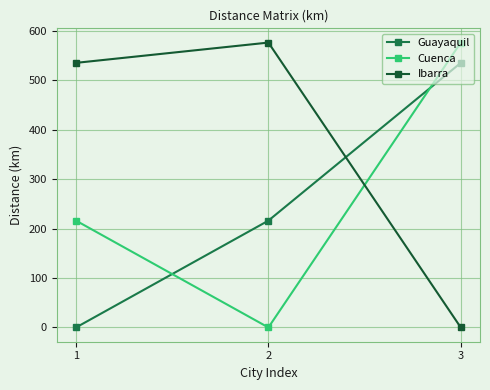

At how many categories does at least one series exceed 488?

3